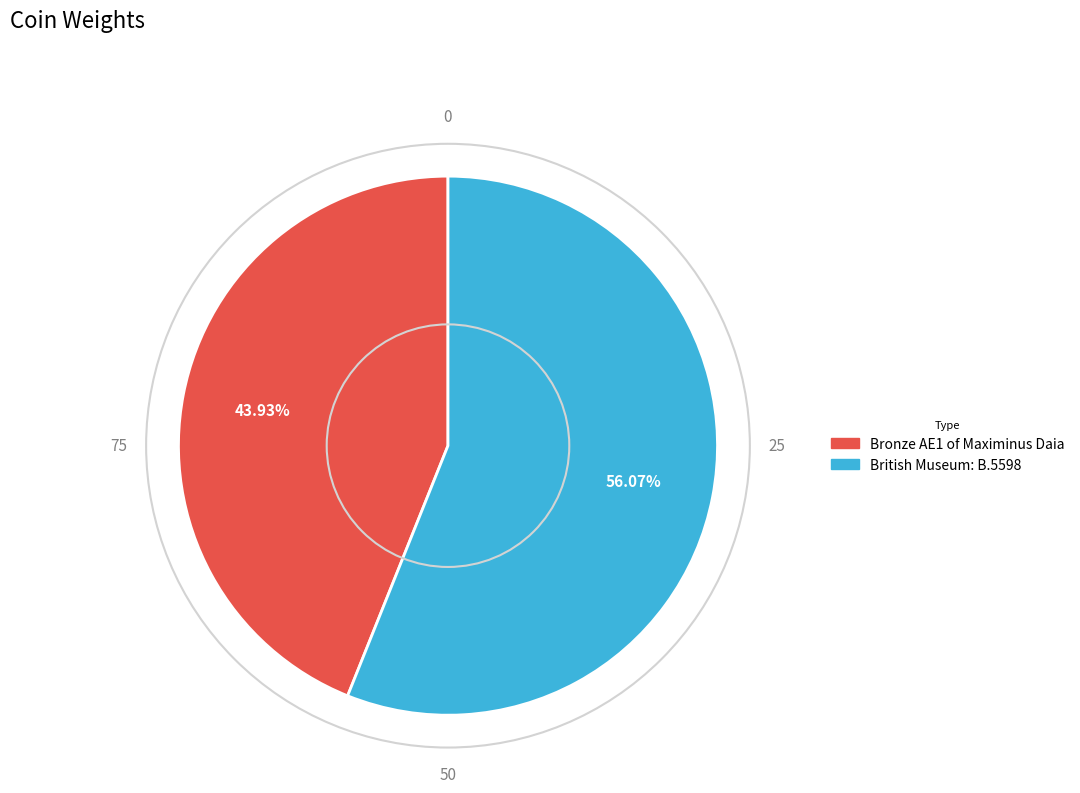

Is there a majority slice in this chart?

Yes